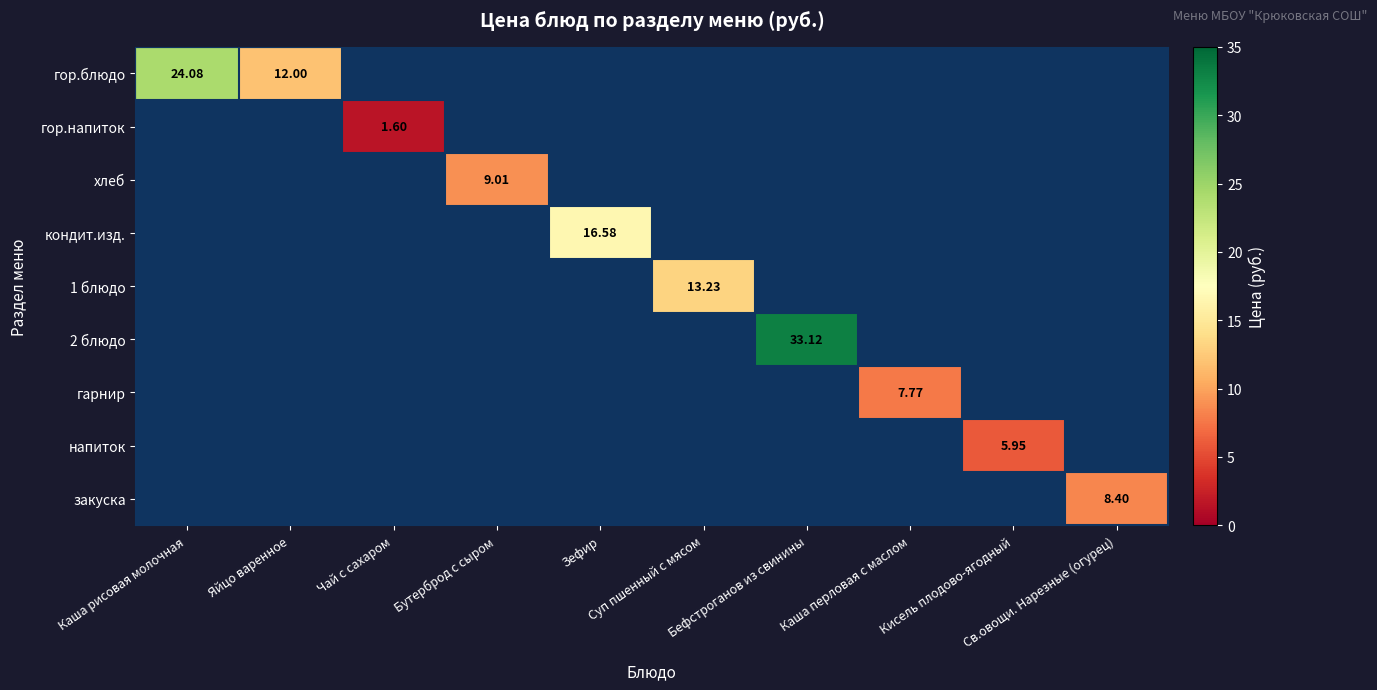

At how many categories does at least one series exceed 29?

1